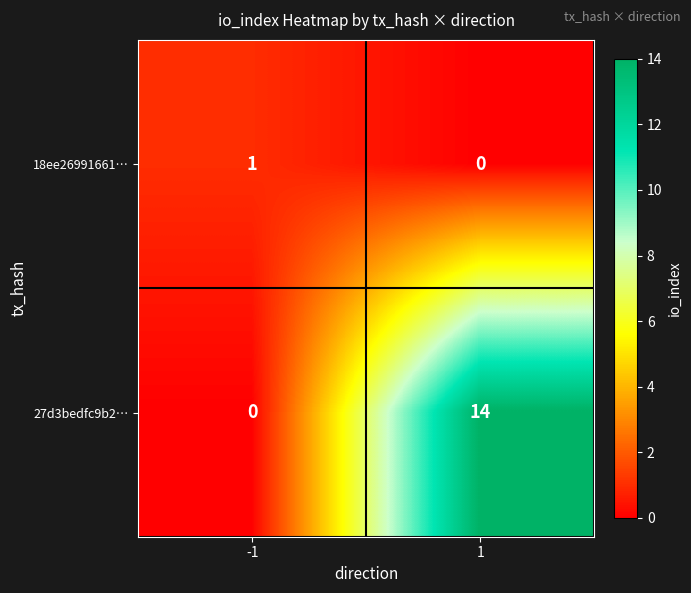

Reading left to right, what are all the values shown in this chart?

18ee26991661…: 1	0
27d3bedfc9b2…: 0	14